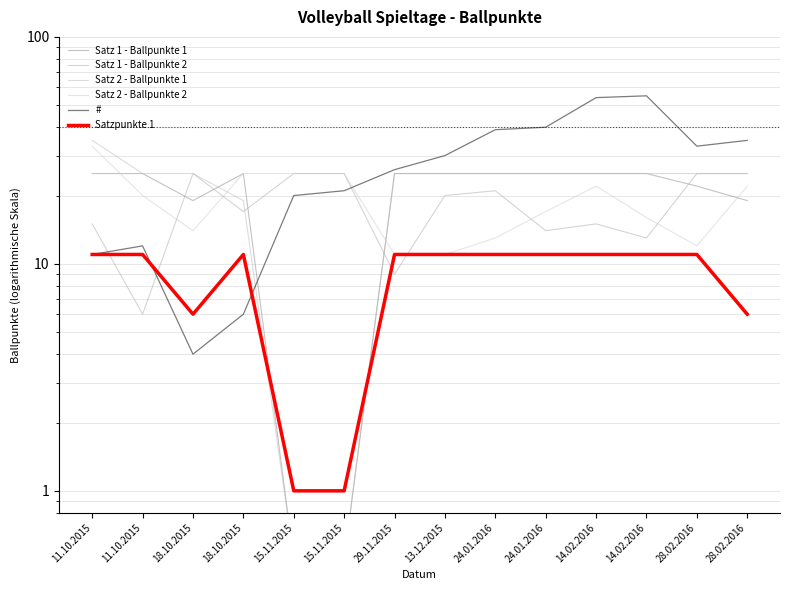

How many interior local valleys does the Satz 1 - Ballpunkte 2 series have?

5